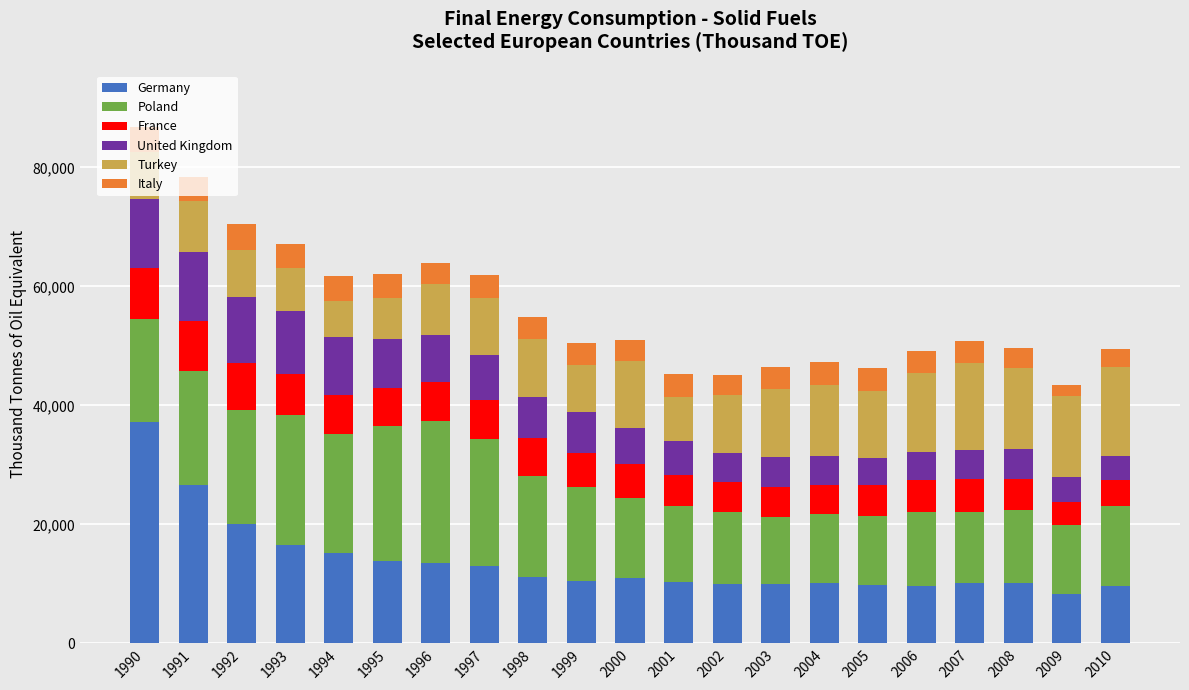

What is the difference between the maximum and minimum values in the Germany series?

28873